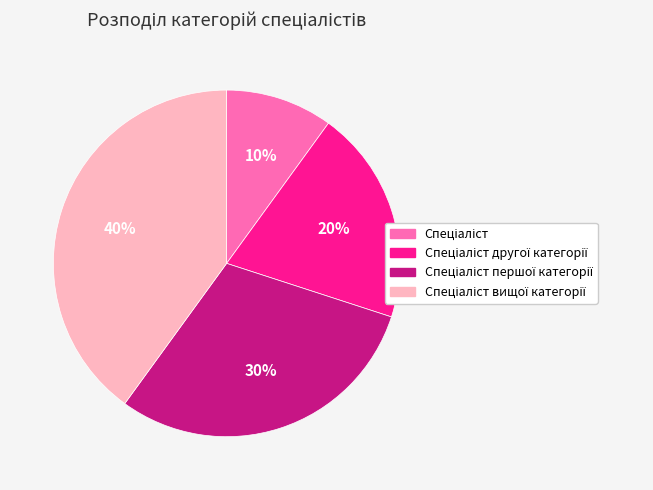

Is there any slice that represents more than half of the pie?

No